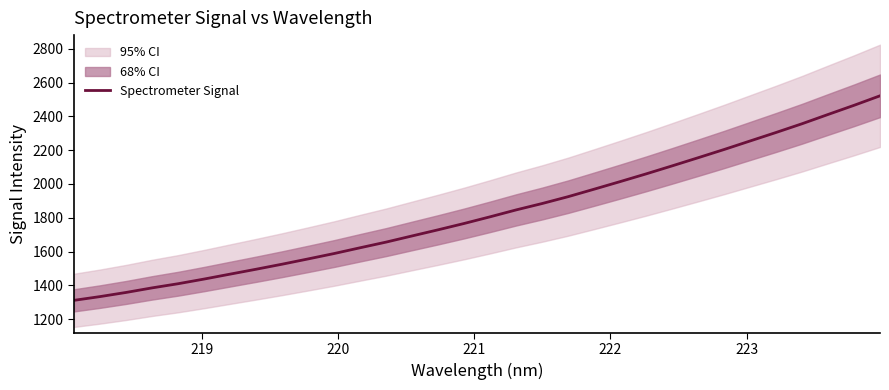

What is the maximum value for Spectrometer Signal?

2521.4